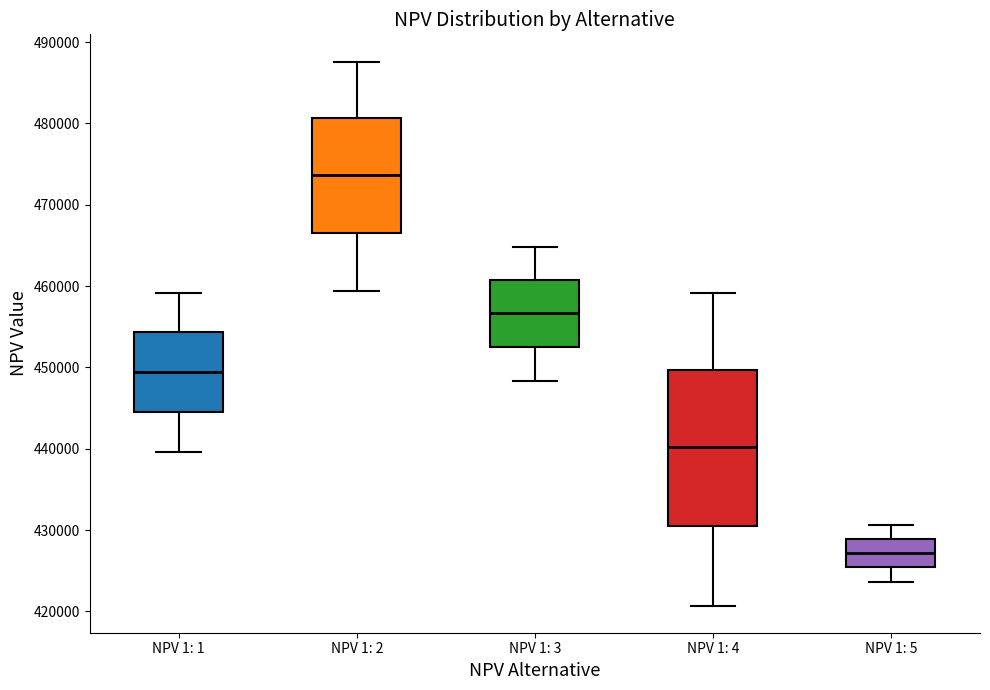

Reading left to right, transcribe this box plot: for each box, give where its median line is, the range the box spans, and where its two whiskers end, as read against the y-axis. The values are not printed on the chart, so give them approximately, as read against the axis.

NPV 1: 1: median 449000, box 445000 to 454000, whiskers 440000 to 459000
NPV 1: 2: median 474000, box 467000 to 481000, whiskers 459000 to 488000
NPV 1: 3: median 457000, box 453000 to 461000, whiskers 448000 to 465000
NPV 1: 4: median 440000, box 430000 to 450000, whiskers 421000 to 459000
NPV 1: 5: median 427000, box 425000 to 429000, whiskers 424000 to 431000